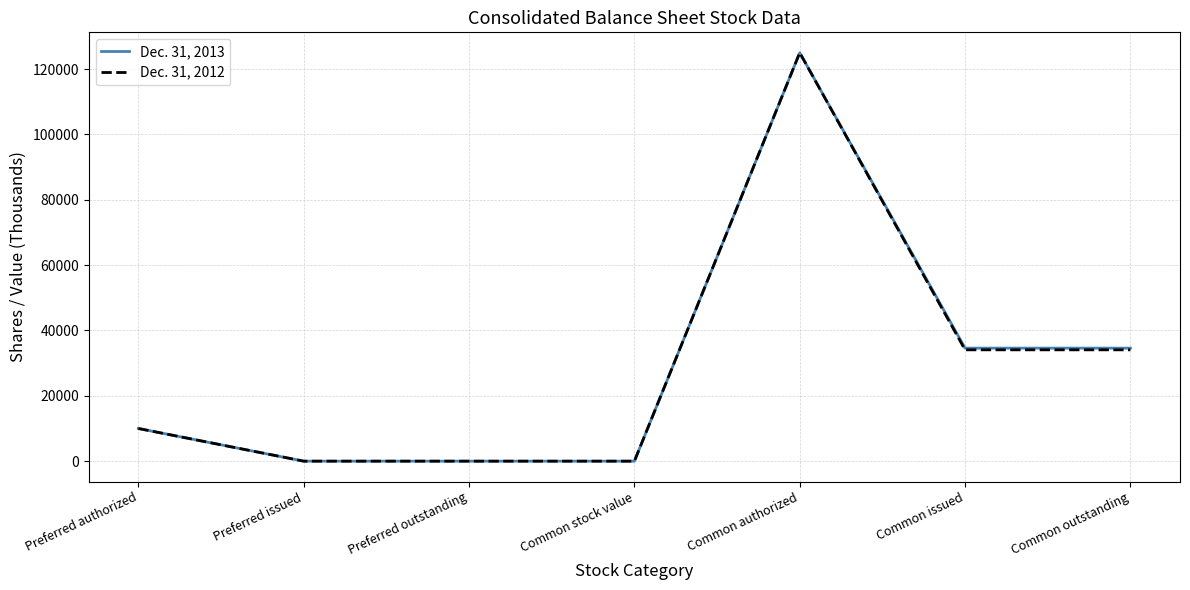

What is the maximum value for Dec. 31, 2013?

125000